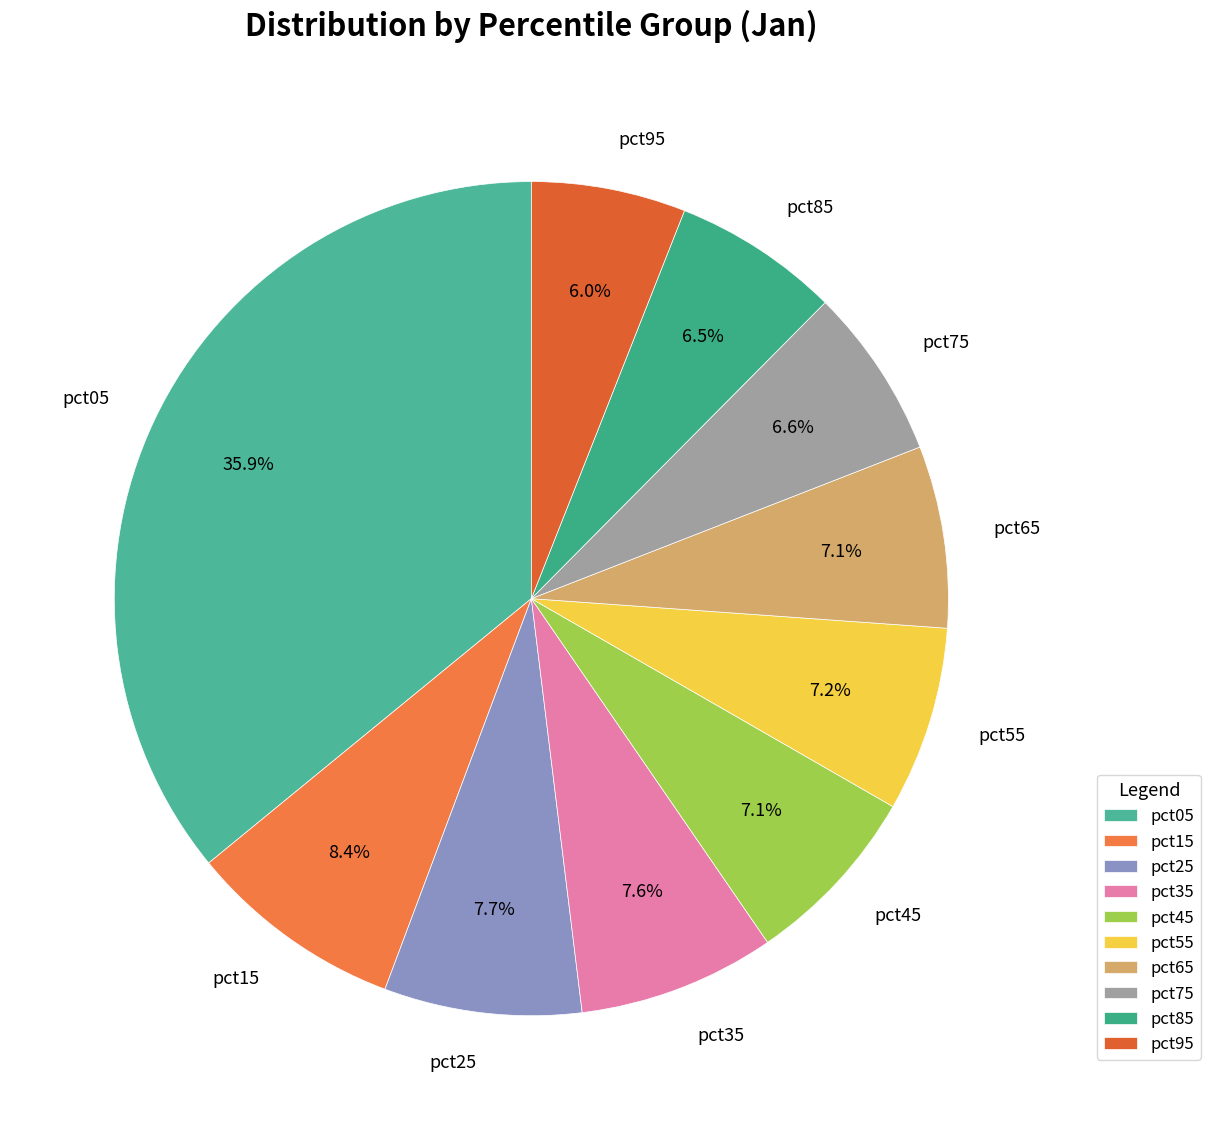

How many segments does this pie chart have?

10